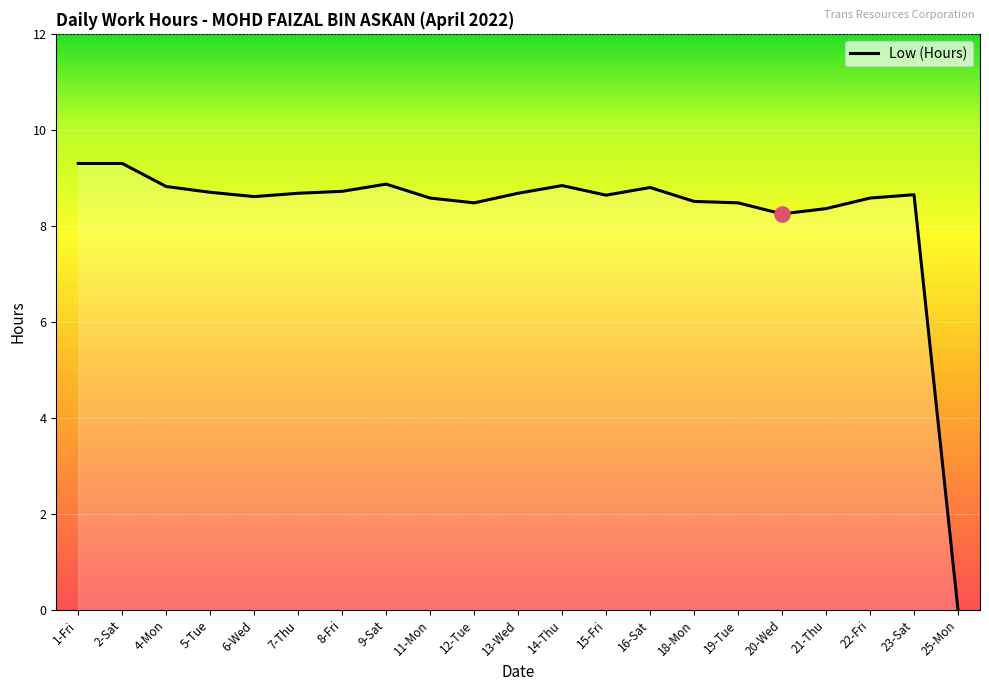

What is the change in value from 14-Thu to 15-Fri?

-0.2